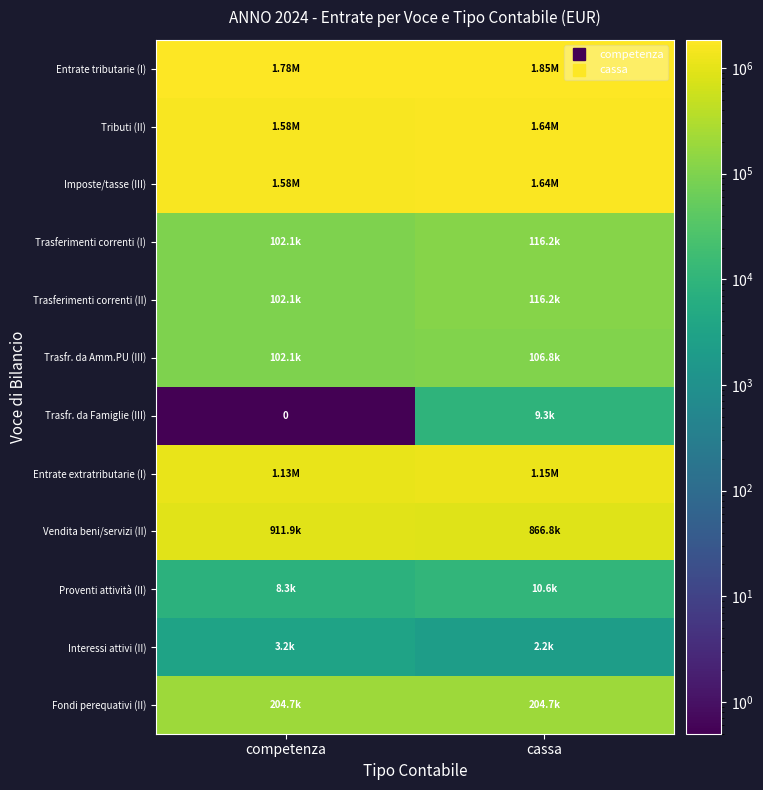

What is the difference between the Proventi attività (II) values at cassa and competenza?

2251.6